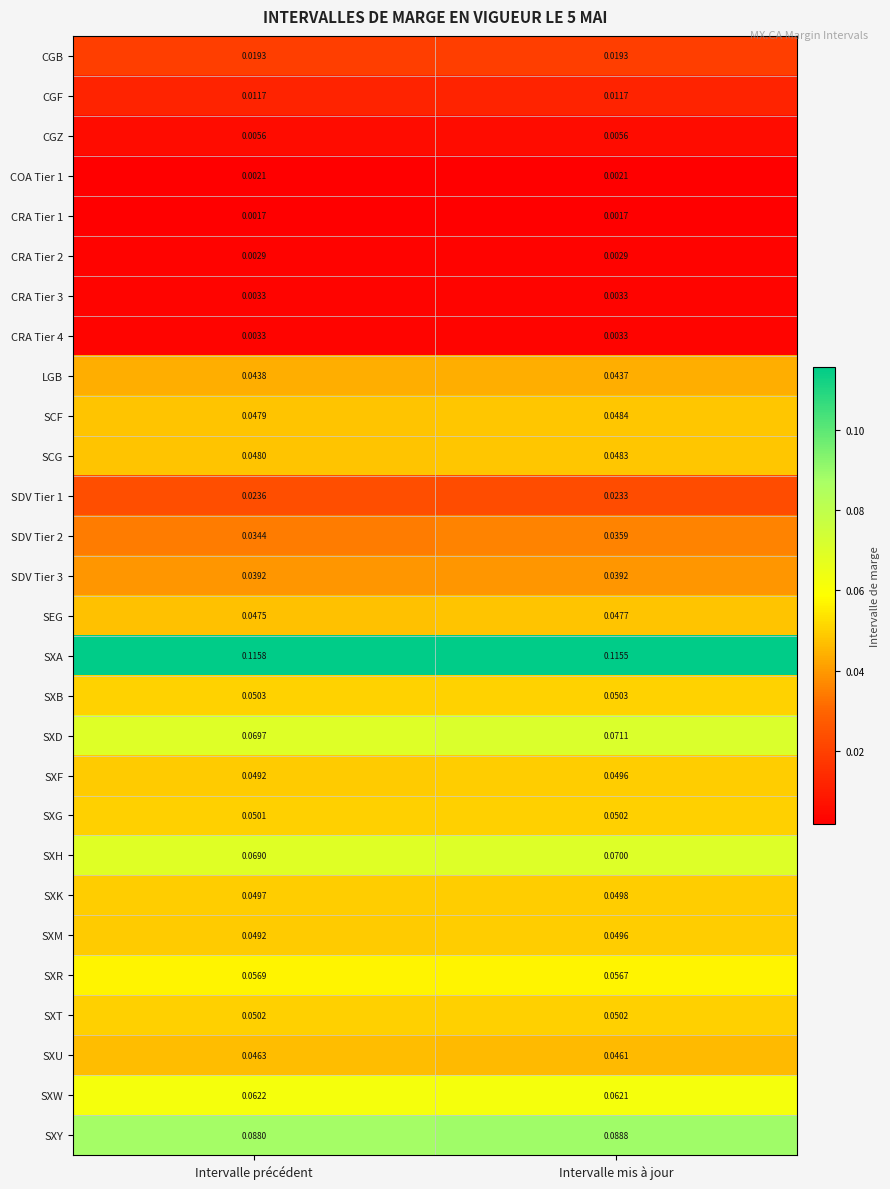

At which category is the sum across all series the highest?

Intervalle mis à jour